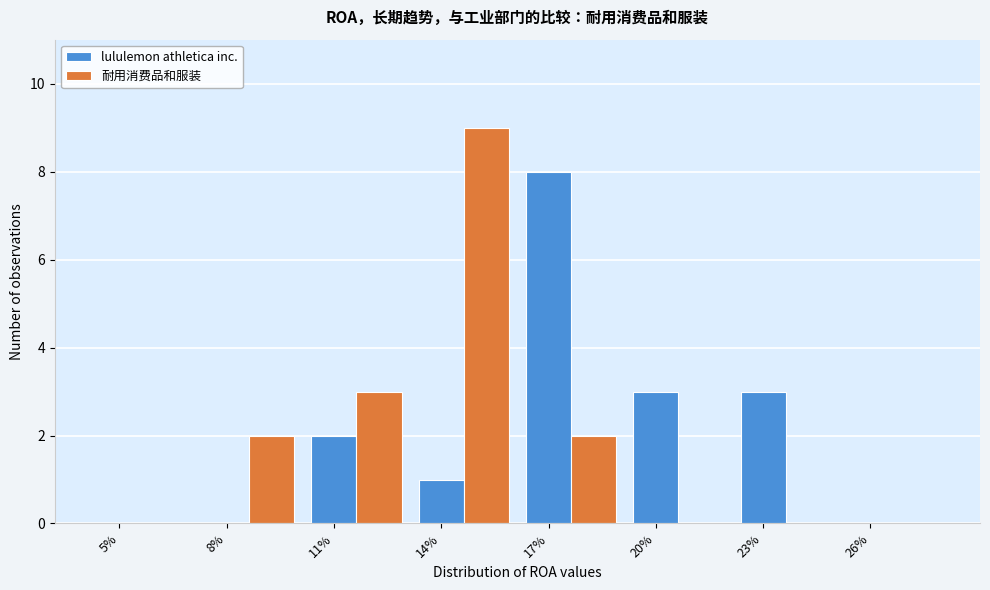

What is the total value across all series at 23%?

3